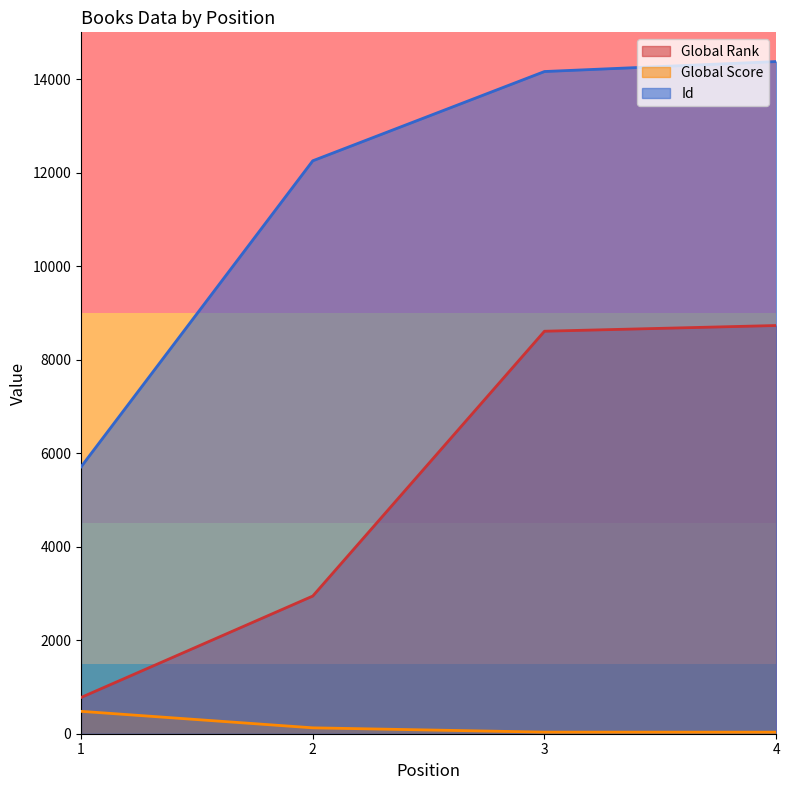

How many data points in Global Score are less than 126?

2